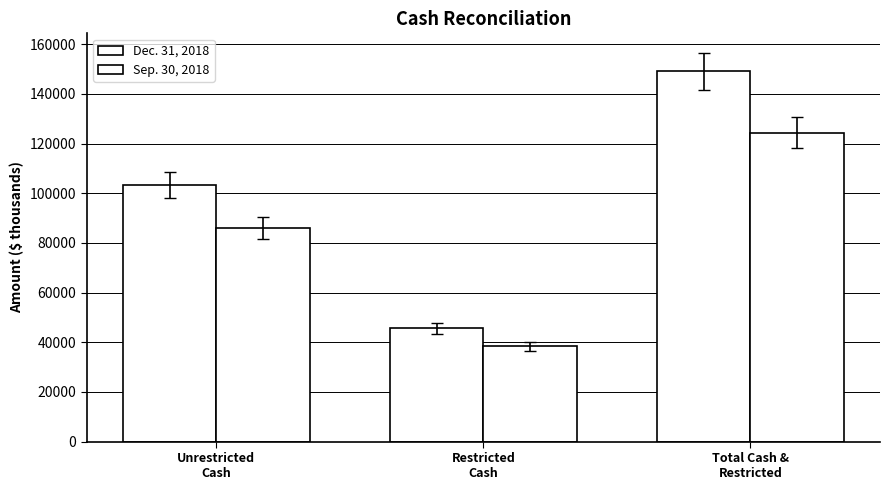

At which category does the chart reach its minimum across all series?

Restricted
Cash